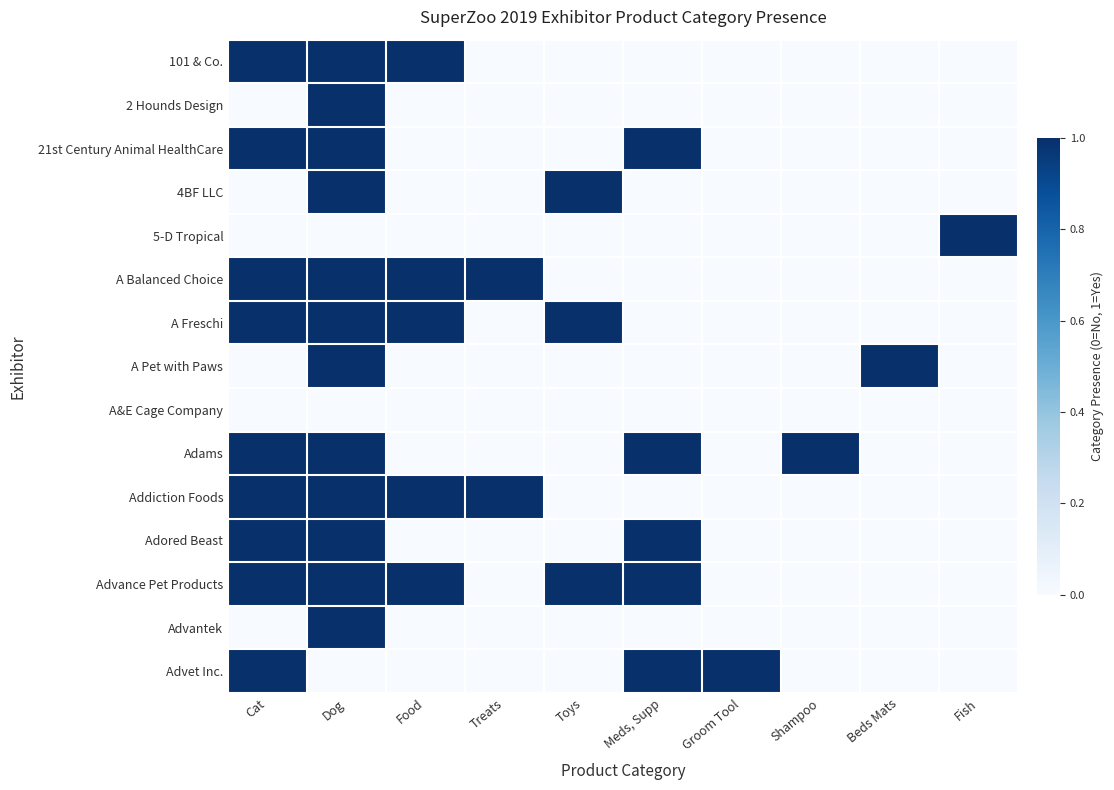

Reading left to right, extract all data points from this chart.

101 & Co.: Cat=1	Dog=1	Food=1	Treats=0	Toys=0	Meds, Supp=0	Groom Tool=0	Shampoo=0	Beds Mats=0	Fish=0
2 Hounds Design: Cat=0	Dog=1	Food=0	Treats=0	Toys=0	Meds, Supp=0	Groom Tool=0	Shampoo=0	Beds Mats=0	Fish=0
21st Century Animal HealthCare: Cat=1	Dog=1	Food=0	Treats=0	Toys=0	Meds, Supp=1	Groom Tool=0	Shampoo=0	Beds Mats=0	Fish=0
4BF LLC: Cat=0	Dog=1	Food=0	Treats=0	Toys=1	Meds, Supp=0	Groom Tool=0	Shampoo=0	Beds Mats=0	Fish=0
5-D Tropical: Cat=0	Dog=0	Food=0	Treats=0	Toys=0	Meds, Supp=0	Groom Tool=0	Shampoo=0	Beds Mats=0	Fish=1
A Balanced Choice: Cat=1	Dog=1	Food=1	Treats=1	Toys=0	Meds, Supp=0	Groom Tool=0	Shampoo=0	Beds Mats=0	Fish=0
A Freschi: Cat=1	Dog=1	Food=1	Treats=0	Toys=1	Meds, Supp=0	Groom Tool=0	Shampoo=0	Beds Mats=0	Fish=0
A Pet with Paws: Cat=0	Dog=1	Food=0	Treats=0	Toys=0	Meds, Supp=0	Groom Tool=0	Shampoo=0	Beds Mats=1	Fish=0
A&E Cage Company: Cat=0	Dog=0	Food=0	Treats=0	Toys=0	Meds, Supp=0	Groom Tool=0	Shampoo=0	Beds Mats=0	Fish=0
Adams: Cat=1	Dog=1	Food=0	Treats=0	Toys=0	Meds, Supp=1	Groom Tool=0	Shampoo=1	Beds Mats=0	Fish=0
Addiction Foods: Cat=1	Dog=1	Food=1	Treats=1	Toys=0	Meds, Supp=0	Groom Tool=0	Shampoo=0	Beds Mats=0	Fish=0
Adored Beast: Cat=1	Dog=1	Food=0	Treats=0	Toys=0	Meds, Supp=1	Groom Tool=0	Shampoo=0	Beds Mats=0	Fish=0
Advance Pet Products: Cat=1	Dog=1	Food=1	Treats=0	Toys=1	Meds, Supp=1	Groom Tool=0	Shampoo=0	Beds Mats=0	Fish=0
Advantek: Cat=0	Dog=1	Food=0	Treats=0	Toys=0	Meds, Supp=0	Groom Tool=0	Shampoo=0	Beds Mats=0	Fish=0
Advet Inc.: Cat=1	Dog=0	Food=0	Treats=0	Toys=0	Meds, Supp=1	Groom Tool=1	Shampoo=0	Beds Mats=0	Fish=0